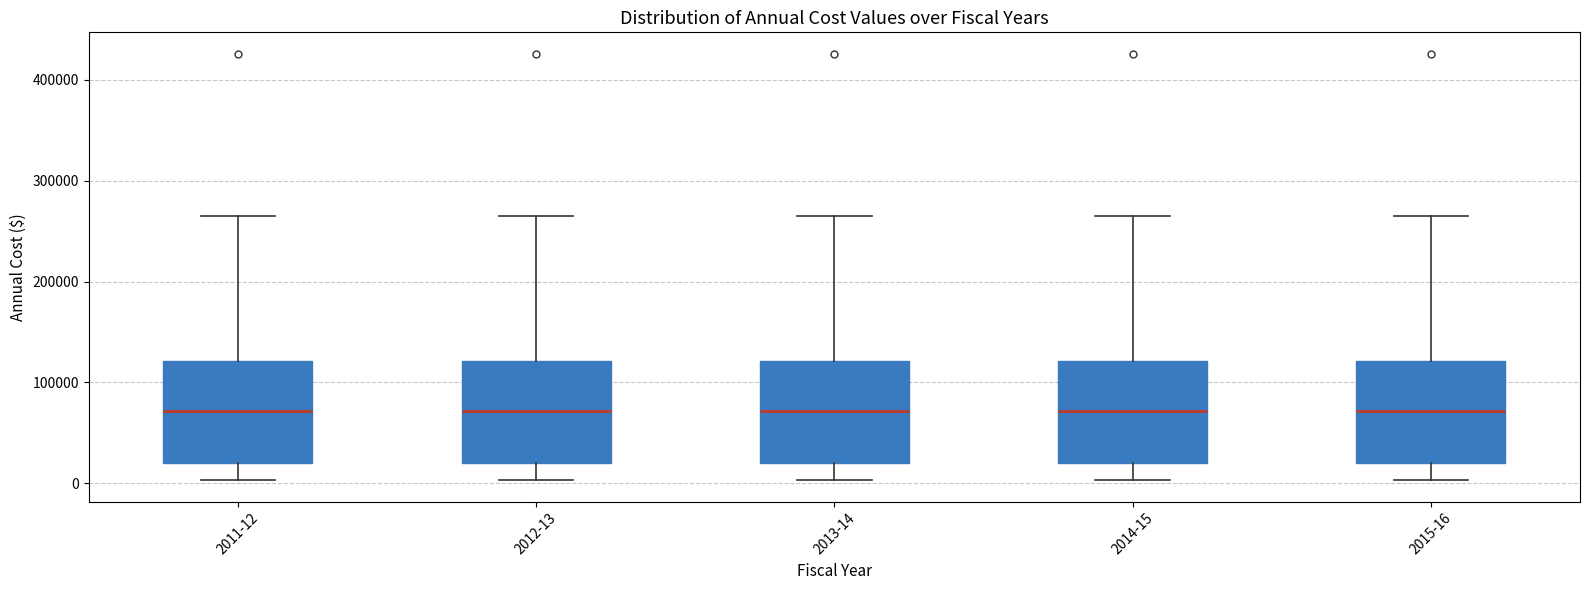

Where does the upper whisker of the box for 2015-16 end on the y-axis? The values are not printed on the chart, so give them approximately, as read against the axis.

260000